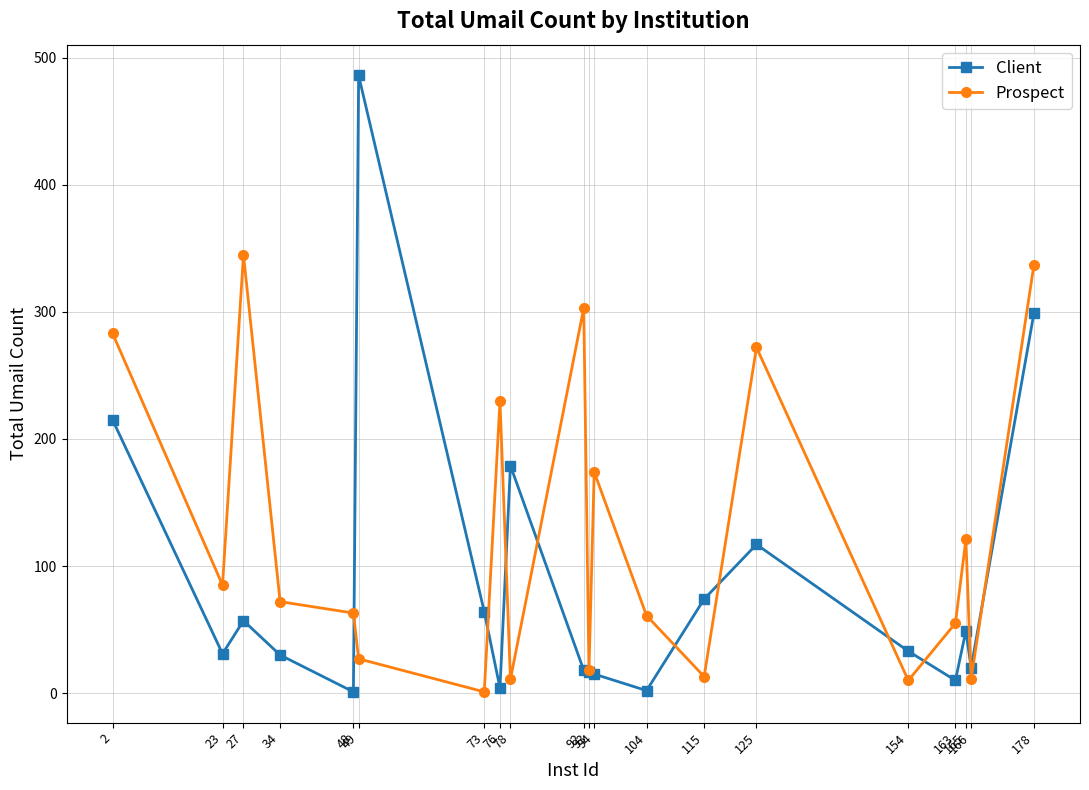

Which series has the largest total across all categories?

Prospect